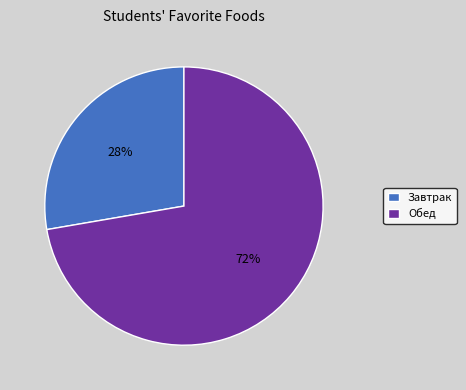

How many slices are in this pie chart?

2